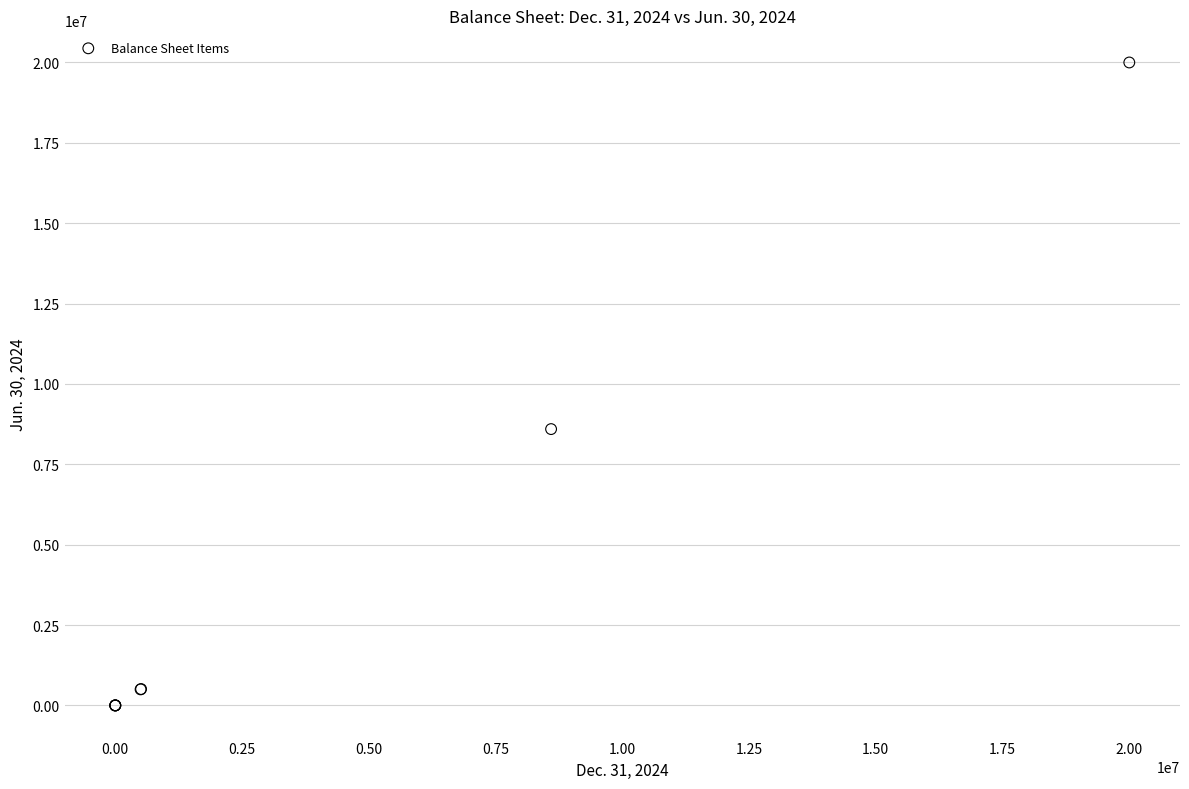

What Y value in the scatter plot is closest to 10000000?

8596064.0